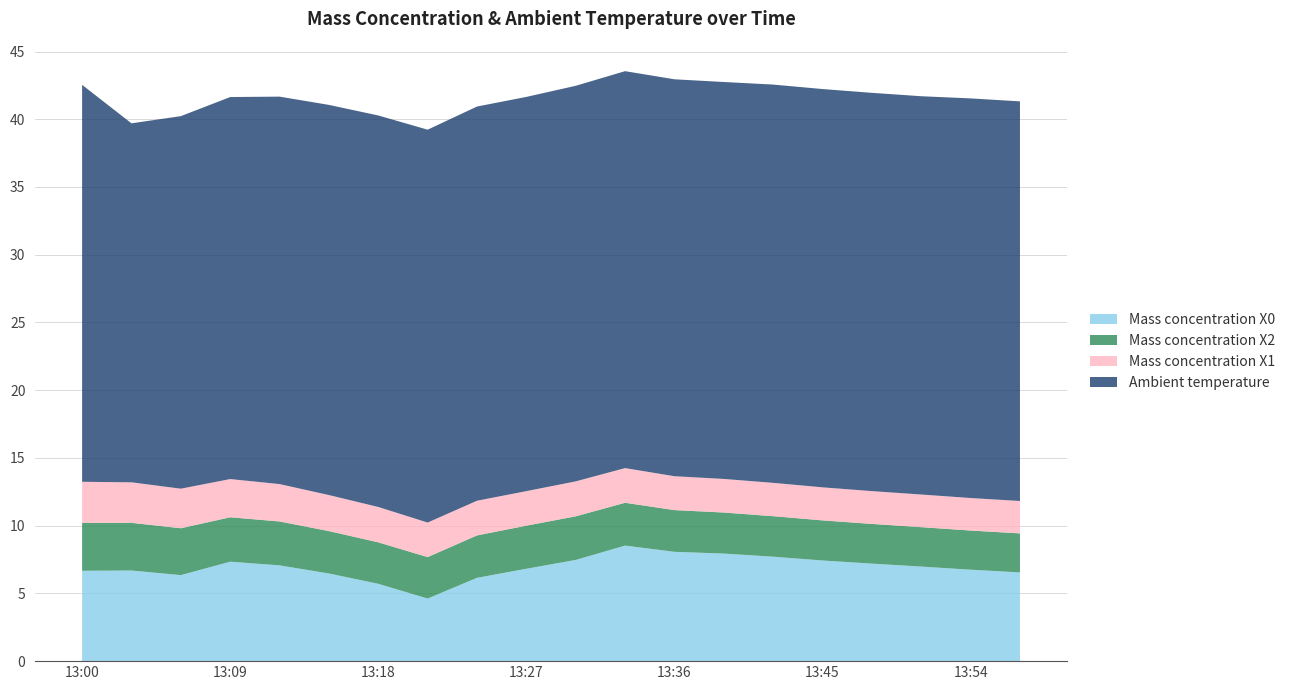

Reading left to right, extract all data points from this chart.

Mass concentration X0: 13:00=6.7	13:03=6.7	13:06=6.3	13:09=7.3	13:12=7.1	13:15=6.5	13:18=5.7	13:21=4.6	13:24=6.2	13:27=6.8	13:30=7.5	13:33=8.5	13:36=8.1	13:39=7.9	13:42=7.7	13:45=7.4	13:48=7.2	13:51=7.0	13:54=6.8	13:57=6.5
Mass concentration X2: 13:00=3.5	13:03=3.5	13:06=3.5	13:09=3.3	13:12=3.2	13:15=3.1	13:18=3.1	13:21=3.1	13:24=3.1	13:27=3.2	13:30=3.2	13:33=3.2	13:36=3.1	13:39=3.0	13:42=3.0	13:45=3.0	13:48=2.9	13:51=2.9	13:54=2.9	13:57=2.9
Mass concentration X1: 13:00=3.0	13:03=3.0	13:06=2.9	13:09=2.8	13:12=2.8	13:15=2.7	13:18=2.6	13:21=2.5	13:24=2.6	13:27=2.5	13:30=2.6	13:33=2.6	13:36=2.5	13:39=2.5	13:42=2.5	13:45=2.4	13:48=2.4	13:51=2.4	13:54=2.4	13:57=2.4
Ambient temperature: 13:00=29.3	13:03=26.5	13:06=27.5	13:09=28.2	13:12=28.6	13:15=28.8	13:18=28.9	13:21=29.0	13:24=29.1	13:27=29.1	13:30=29.2	13:33=29.3	13:36=29.3	13:39=29.3	13:42=29.4	13:45=29.4	13:48=29.4	13:51=29.4	13:54=29.5	13:57=29.5